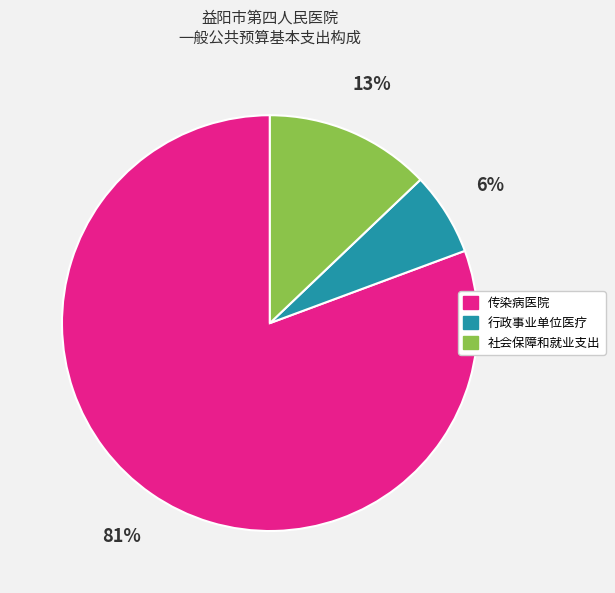

Which category accounts for the majority?

传染病医院